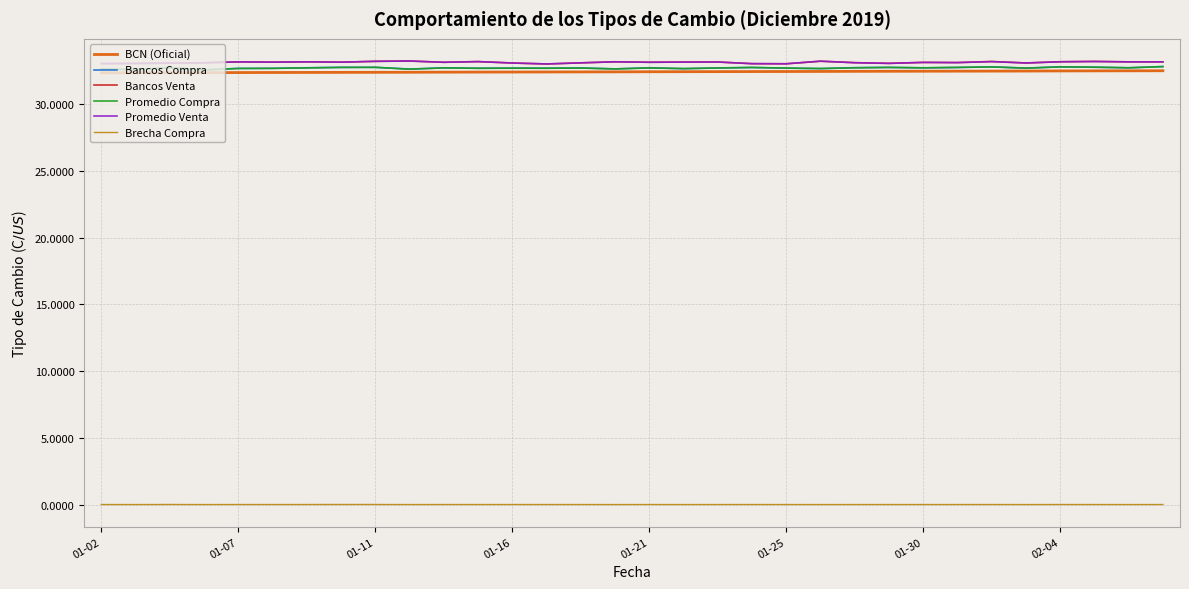

What is the difference between the second highest and minimum values in the Bancos Compra series?

0.2